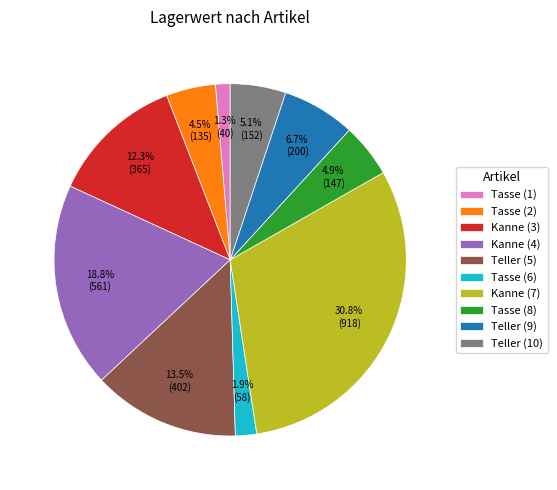

To the nearest percent, what percentage of the pie is Tasse (6)?

2%